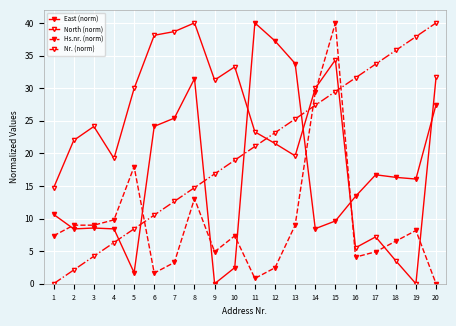

True or false: East (norm) has more than 0 interior local peaks.

True